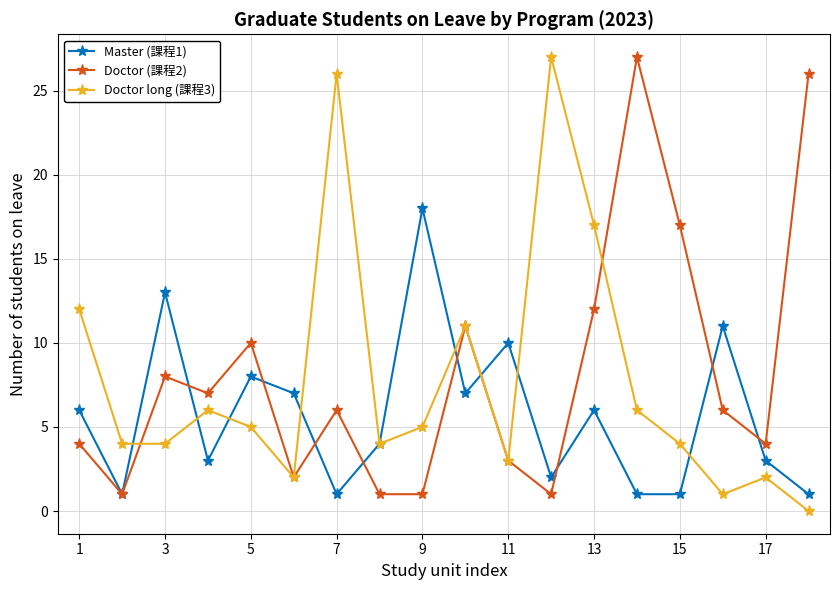

How many categories are shown in the chart?

18